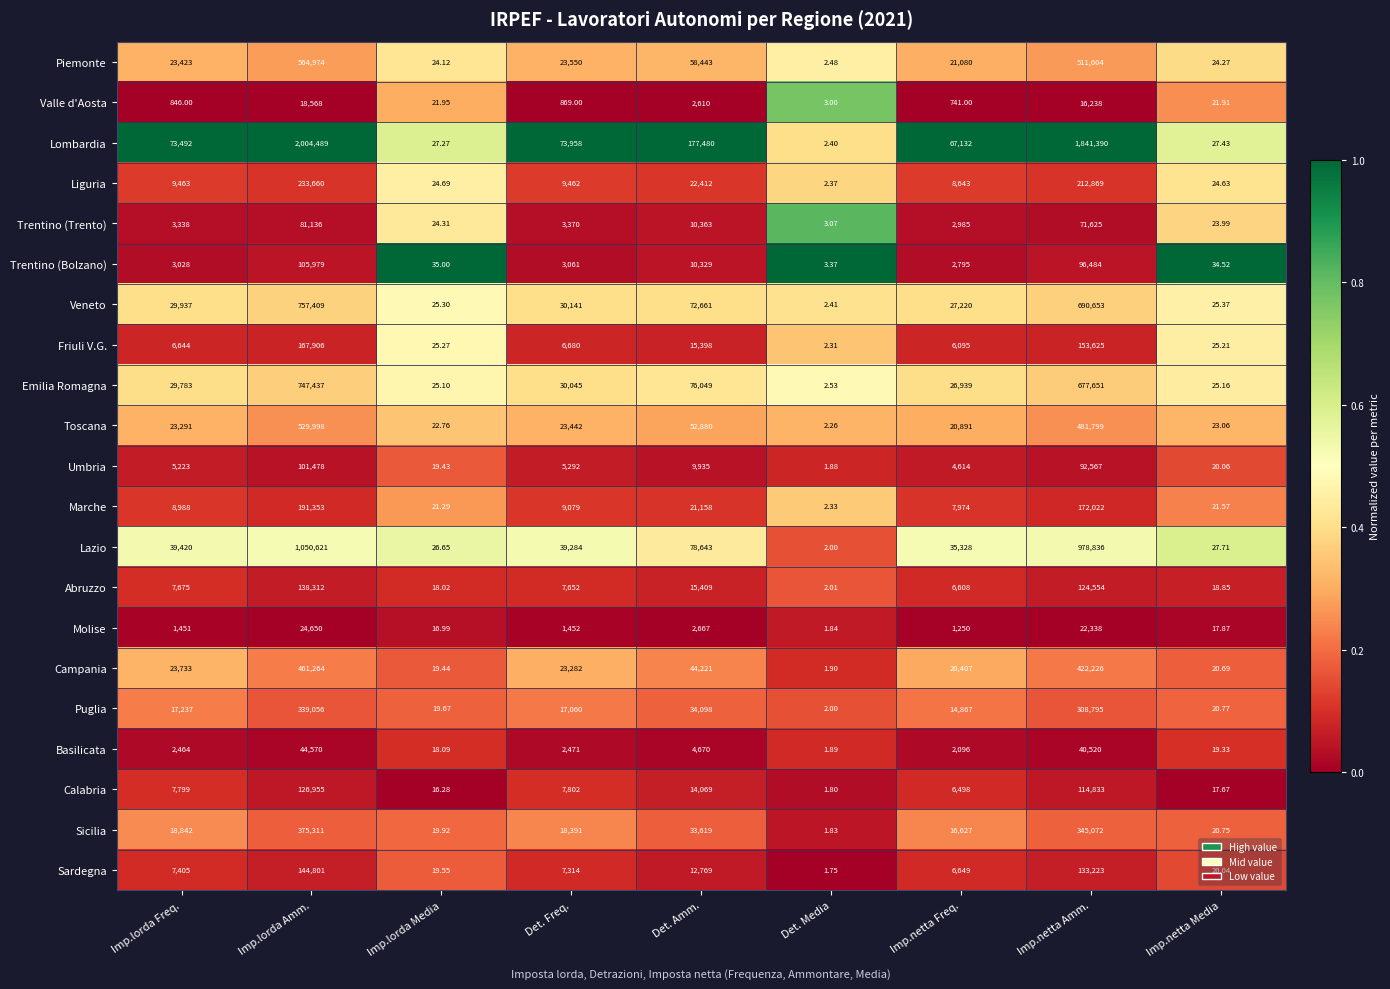

At which category is the sum across all series the highest?

Imp.lorda Amm.